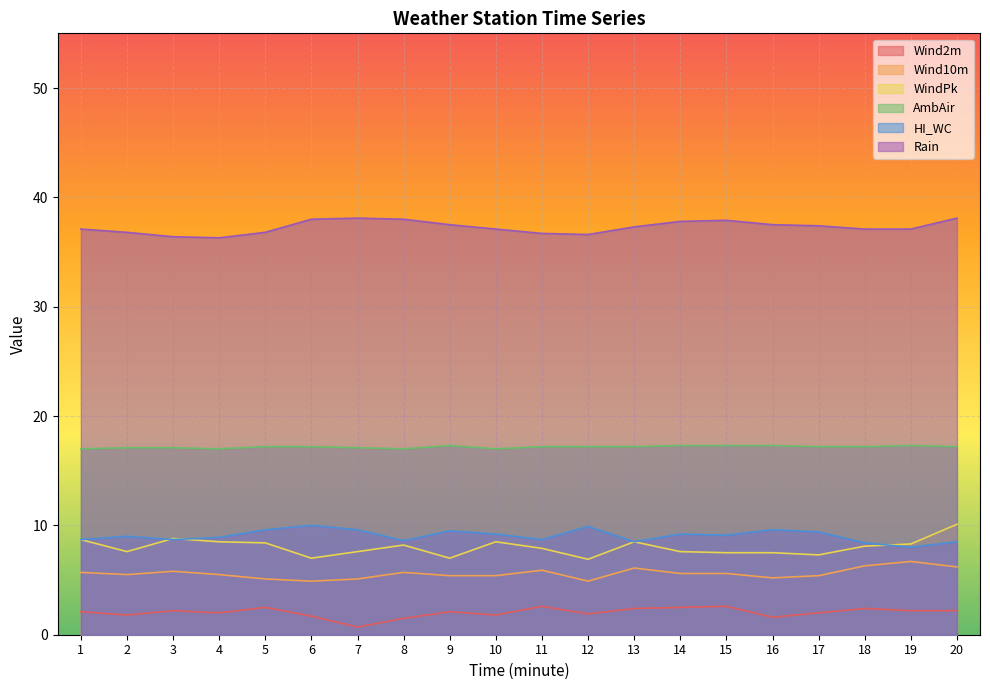

At how many categories does at least one series exceed 15?

20